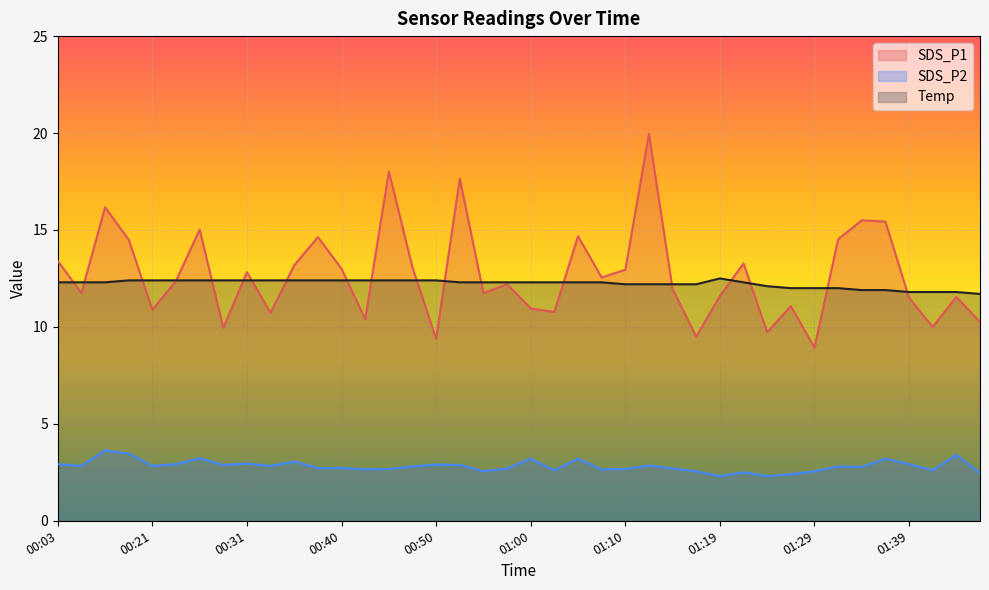

What is the label of the 2nd point from the right?

01:44